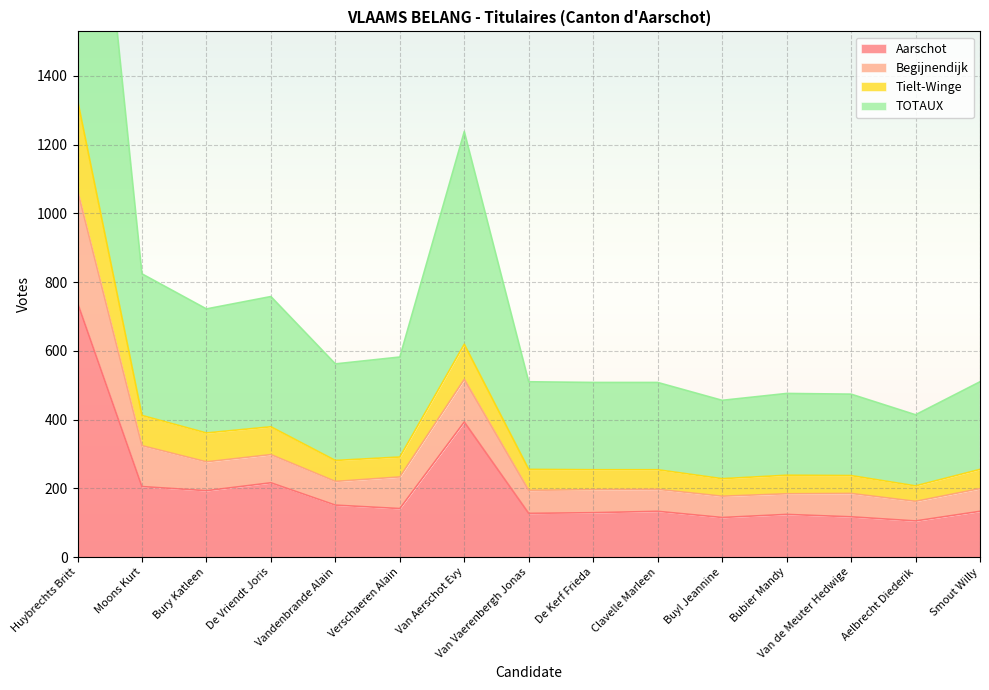

What is the greatest value displayed?

2660